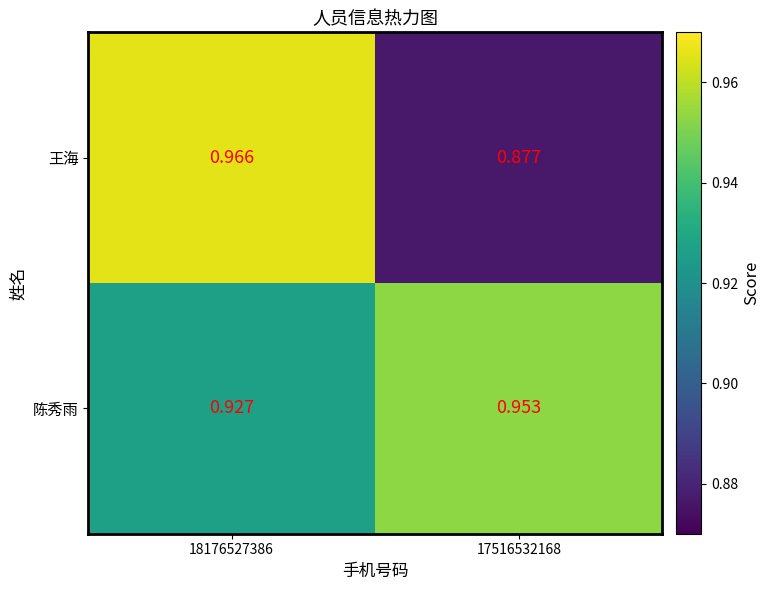

Which series changed the most between 18176527386 and 17516532168?

王海